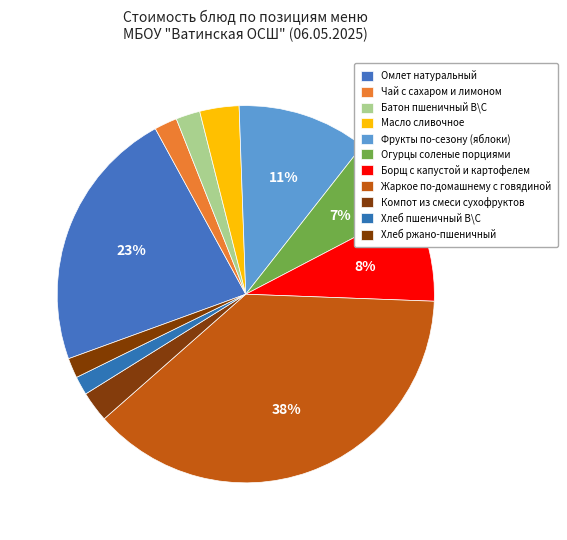

True or false: Омлет натуральный accounts for 17% of the total.

False